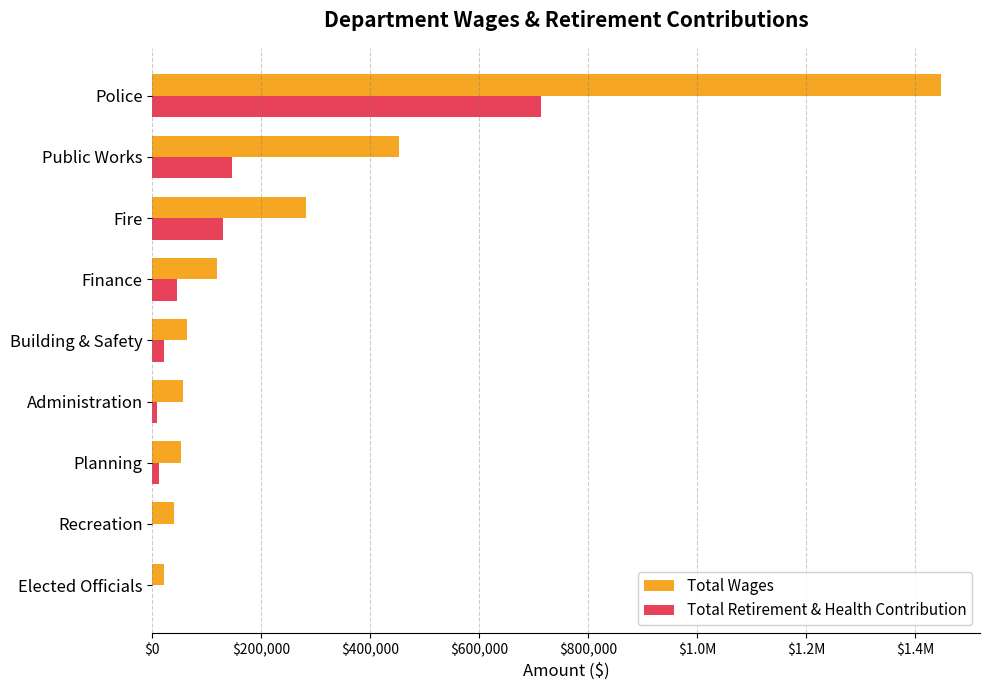

How many groups of bars are there?

9